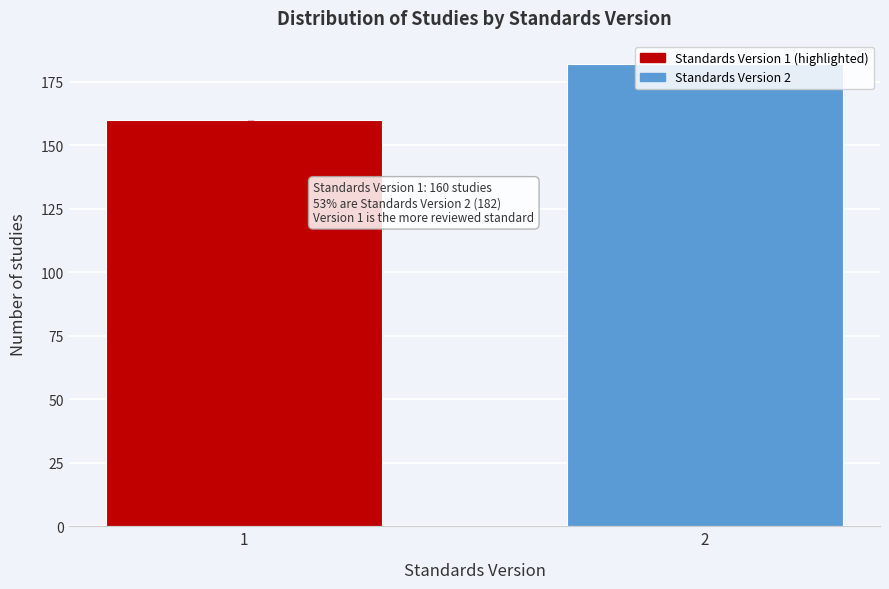

Is it true that the value at 2 is 276?

False